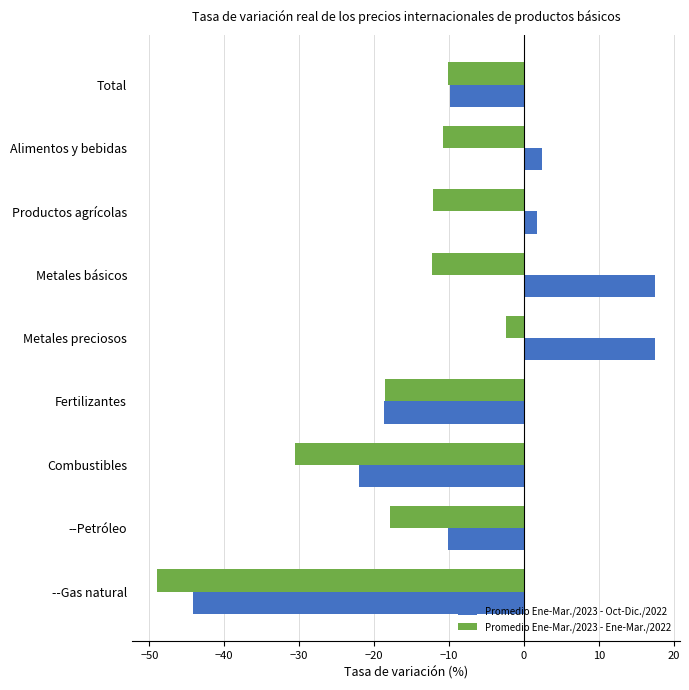

At which category does the chart reach its minimum across all series?

--Gas natural